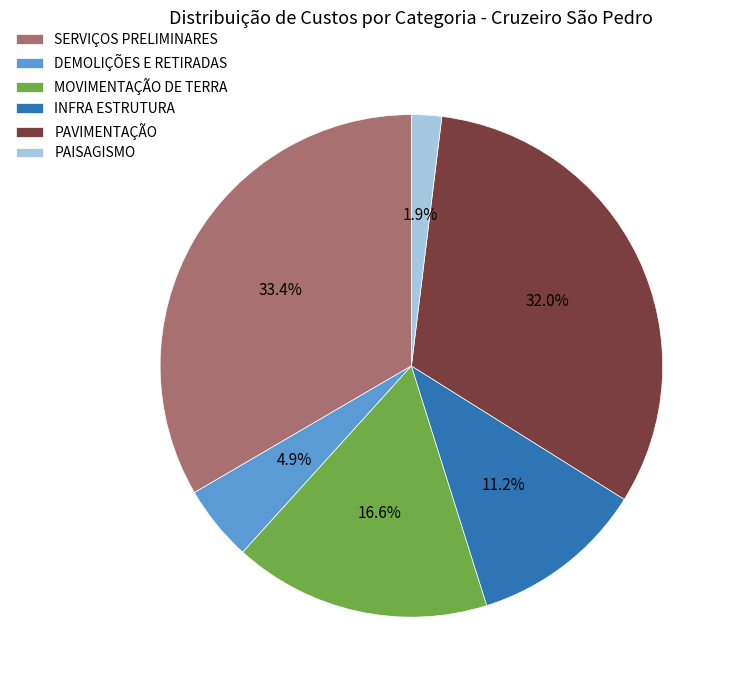

Does INFRA ESTRUTURA account for over 50% of the chart?

No